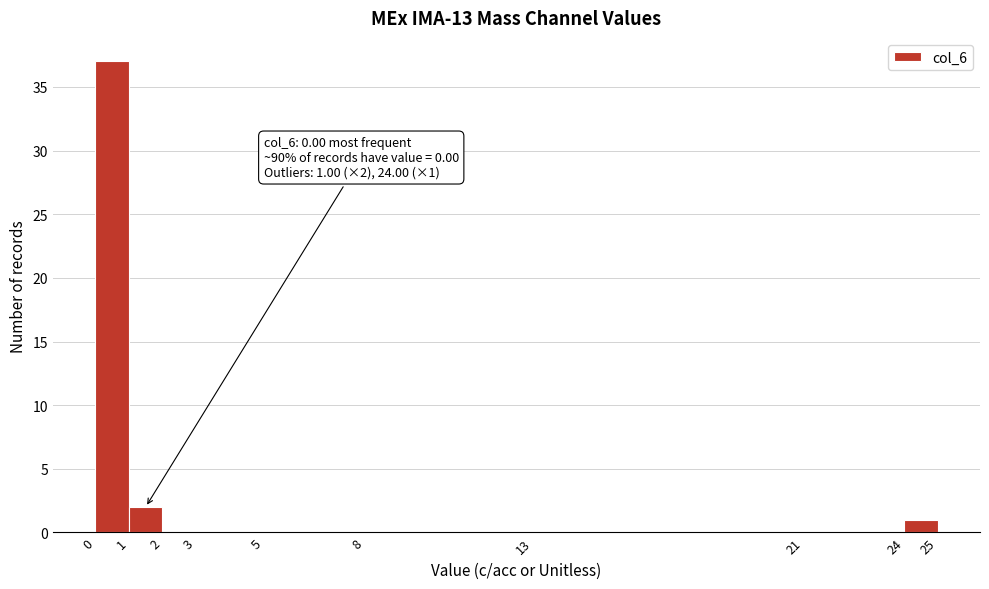

Which range on the x-axis has the tallest bar?

0 to 1